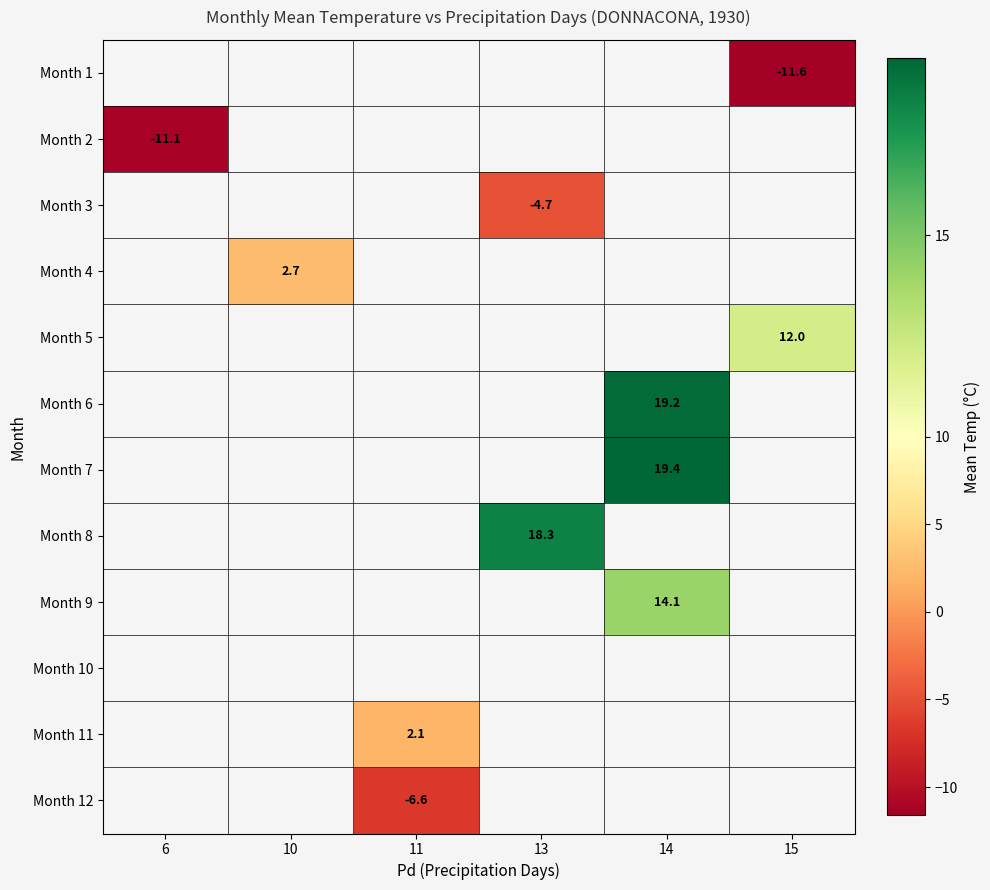

Which has a higher value, 15 or 11?

11